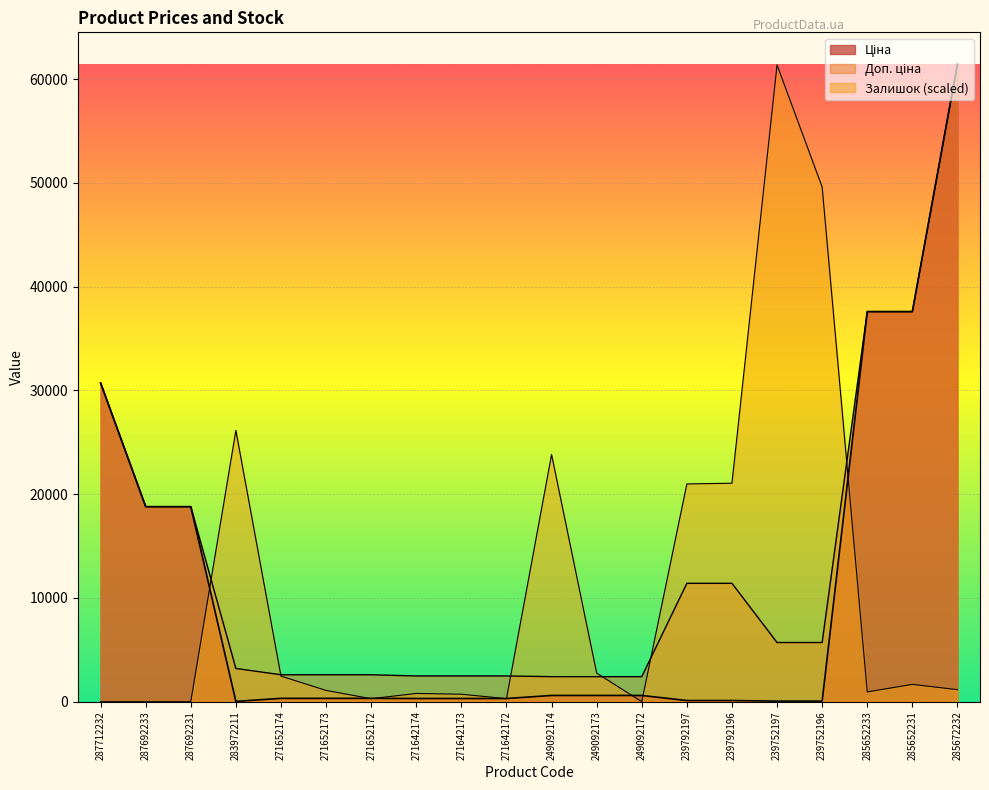

How many times do Залишок and Ціна cross each other?

8